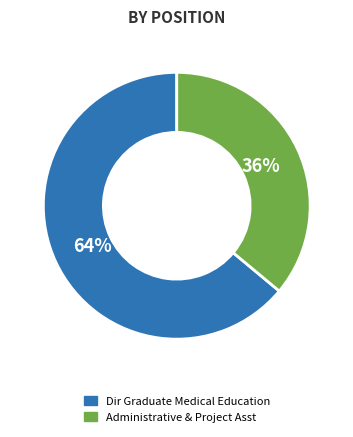

Do Administrative & Project Asst and Dir Graduate Medical Education together represent more than half of the pie?

Yes